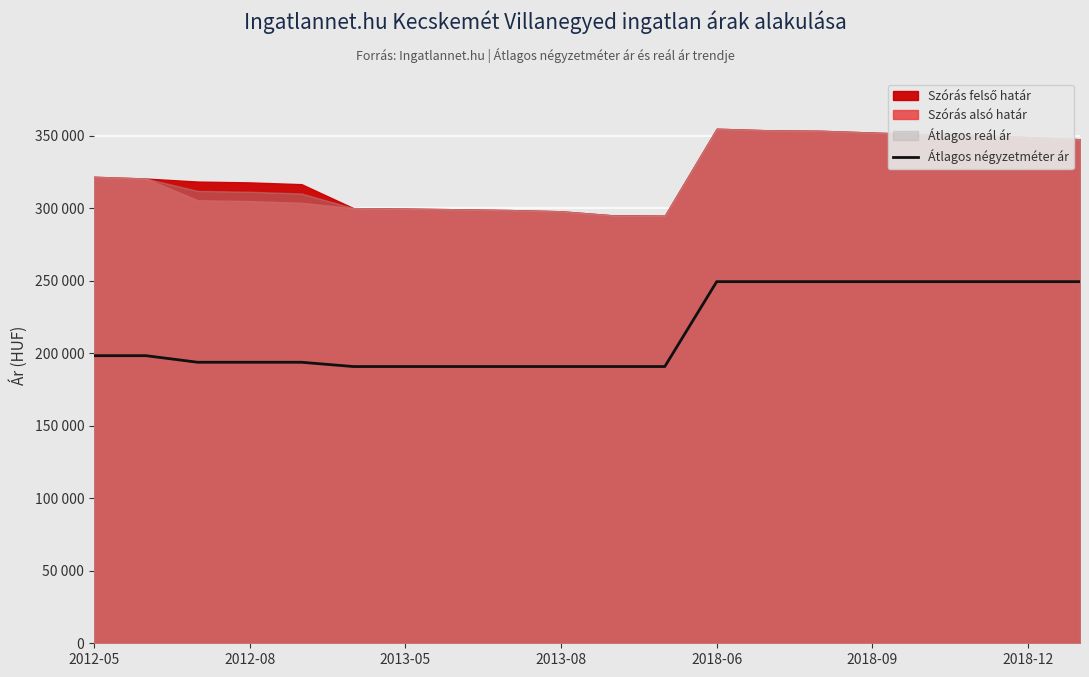

What is the change in value from 2013-05 to 17?

+55589